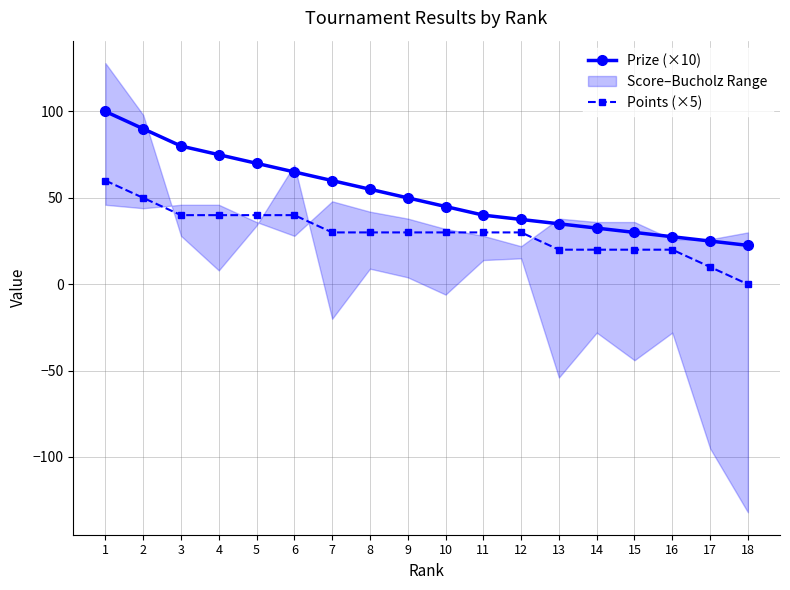

True or false: Points (×5) and Prize (×10) cross at least once.

False